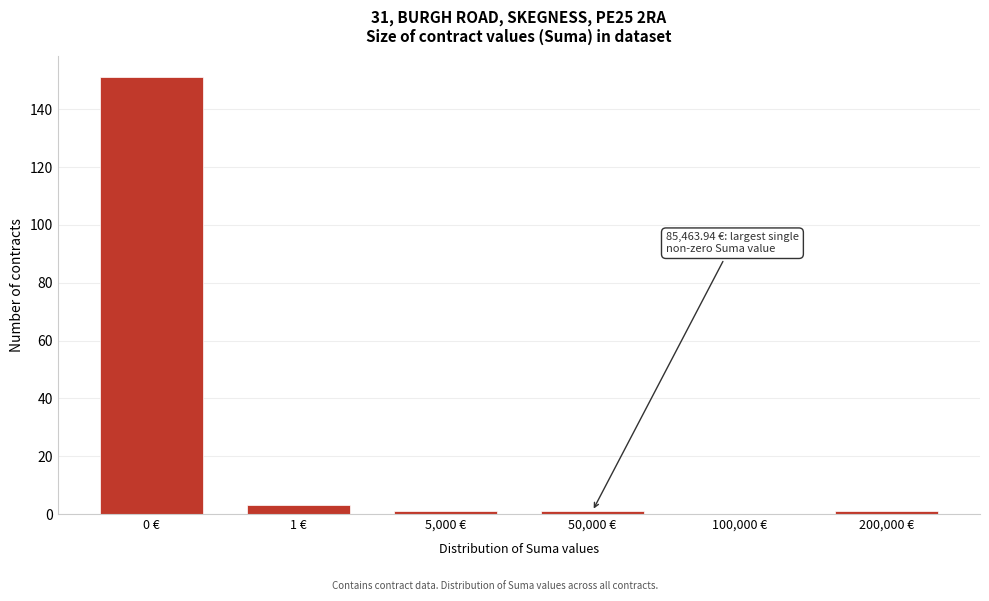

Reading left to right, list all the values displayed in this chart.

0 €=151	1 €=3	5,000 €=1	50,000 €=1	100,000 €=0	200,000 €=1